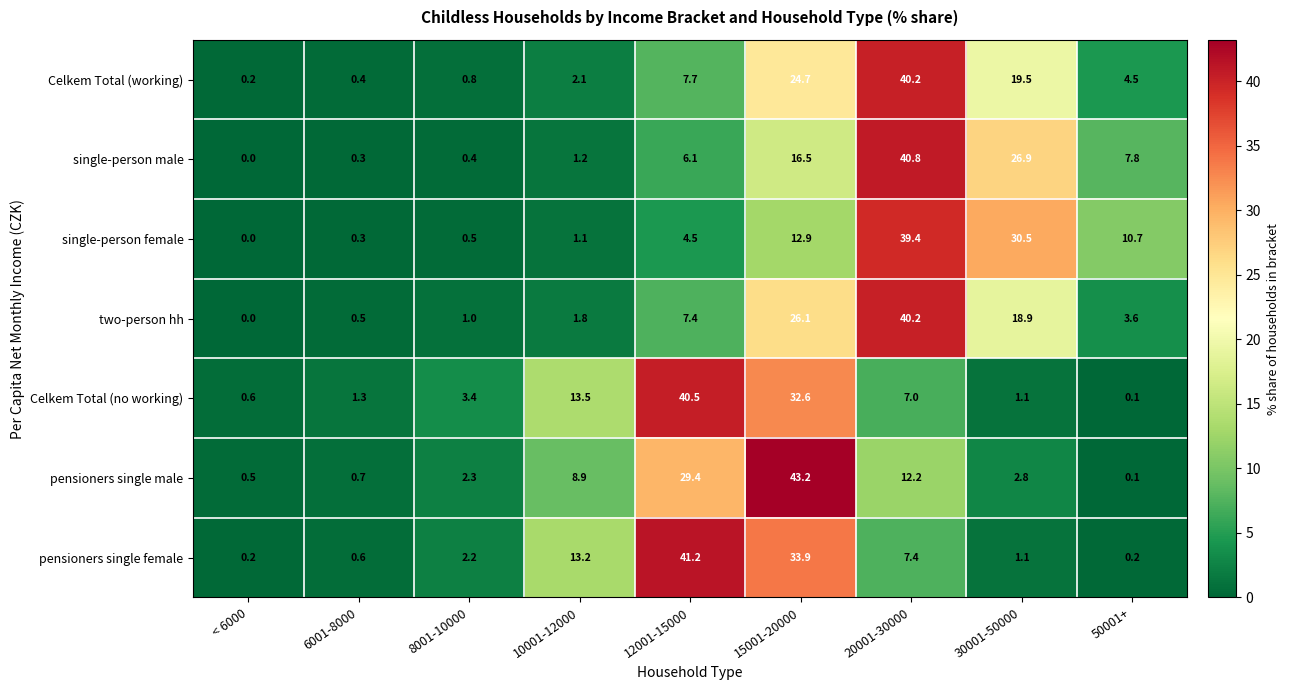

At how many categories does at least one series exceed 15?

4